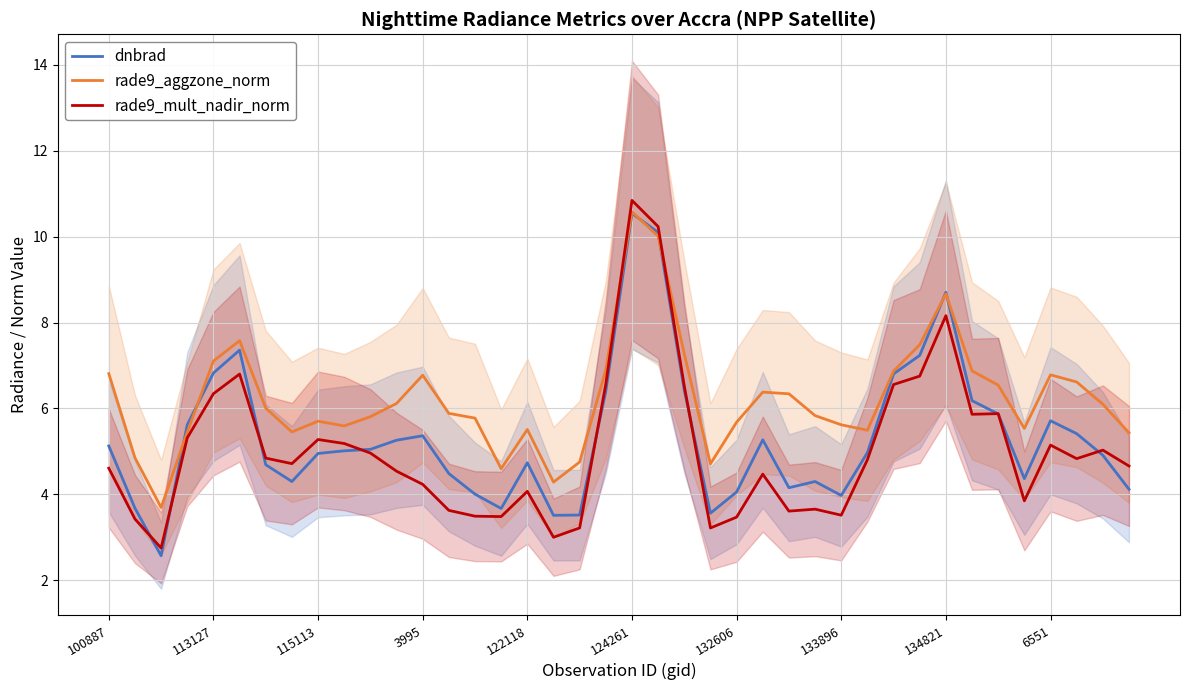

What is the difference between the maximum and second lowest values in the rade9_aggzone_norm series?

6.3